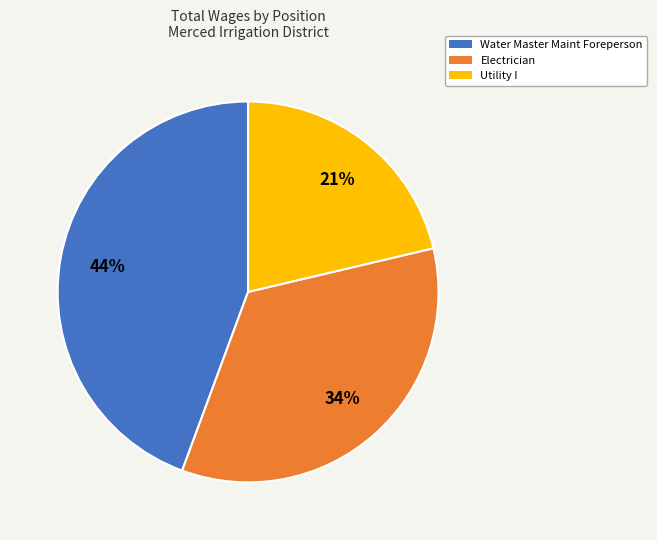

Count the number of slices in the pie.

3